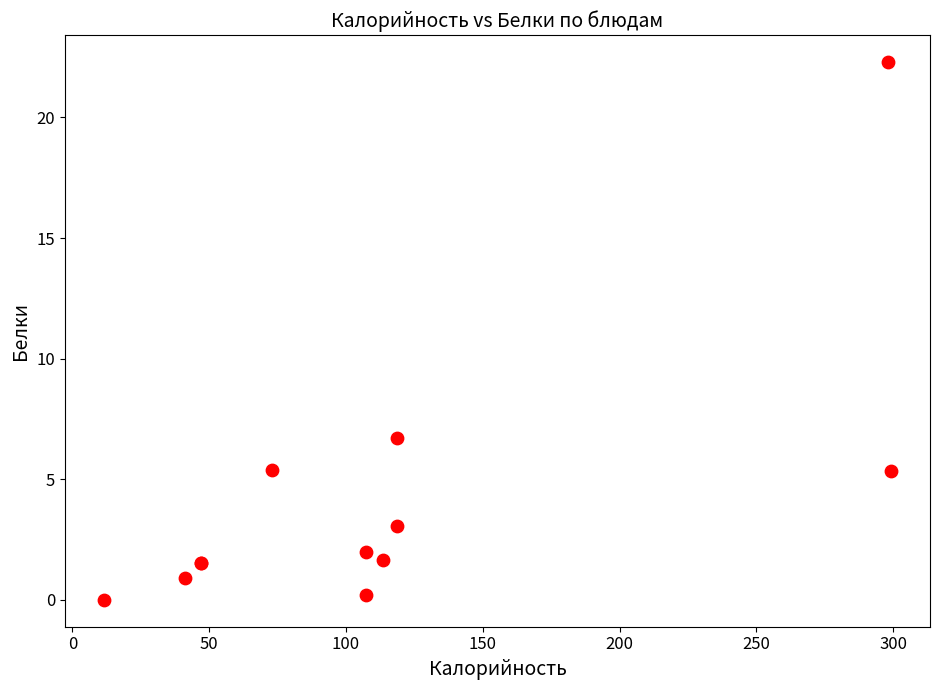

What Y value in the scatter plot is closest to 11?

6.7